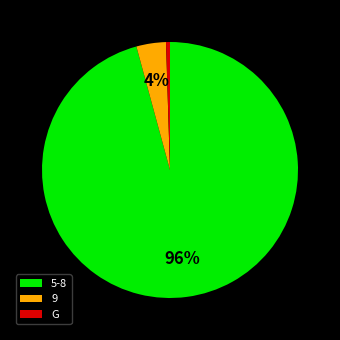

Do G and 9 together represent more than half of the pie?

No